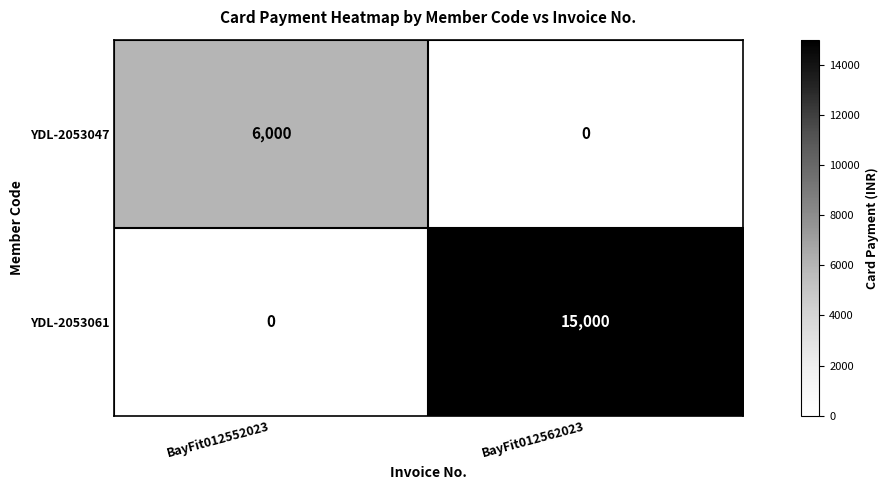

Is it true that YDL-2053047 equals 3461 at BayFit012562023?

False